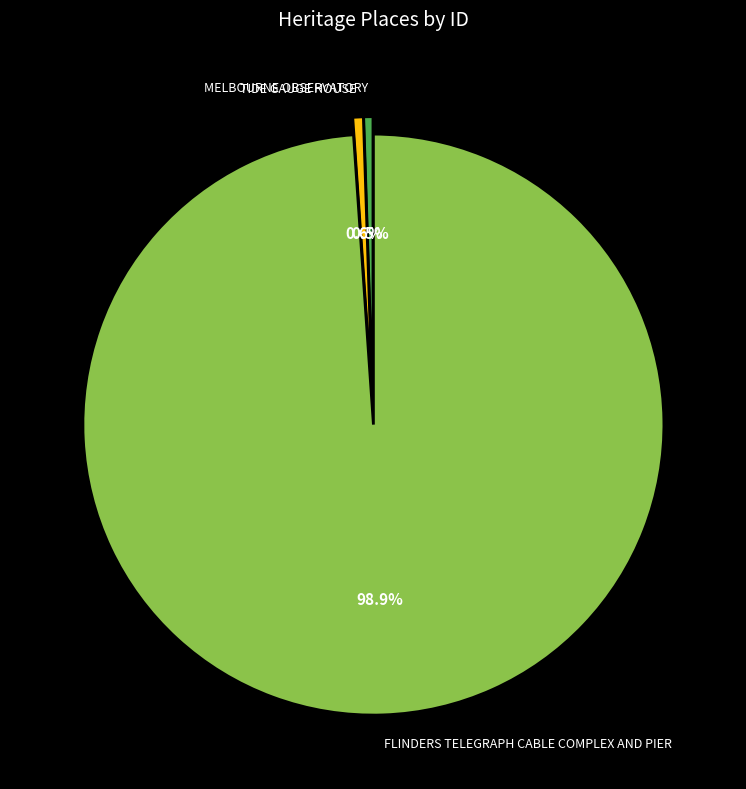

To the nearest percent, what percentage of the pie is TIDE GAUGE HOUSE?

1%